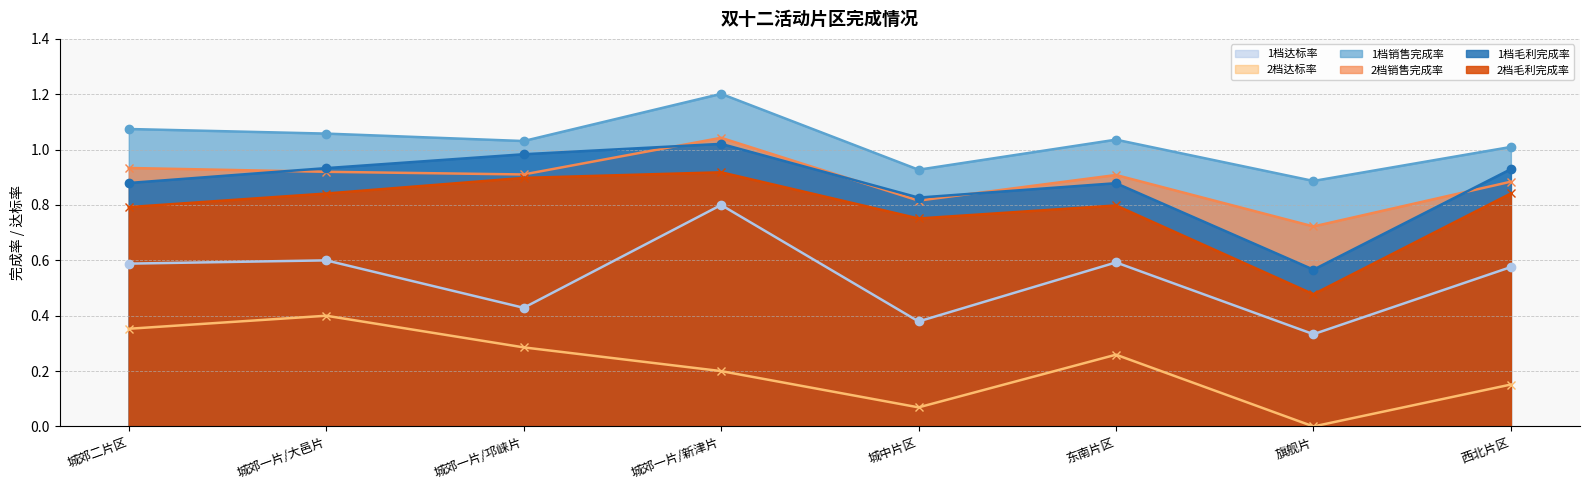

Where is the first local minimum for 2档达标率?

城中片区